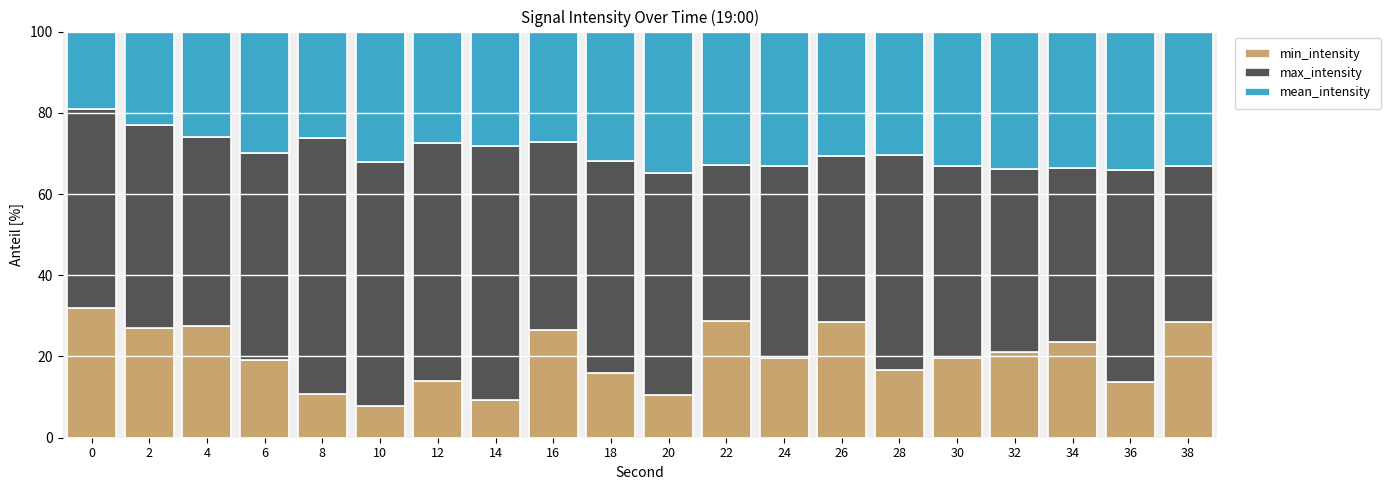

What is the sum of the min_intensity values at 4 and 26?

56.1